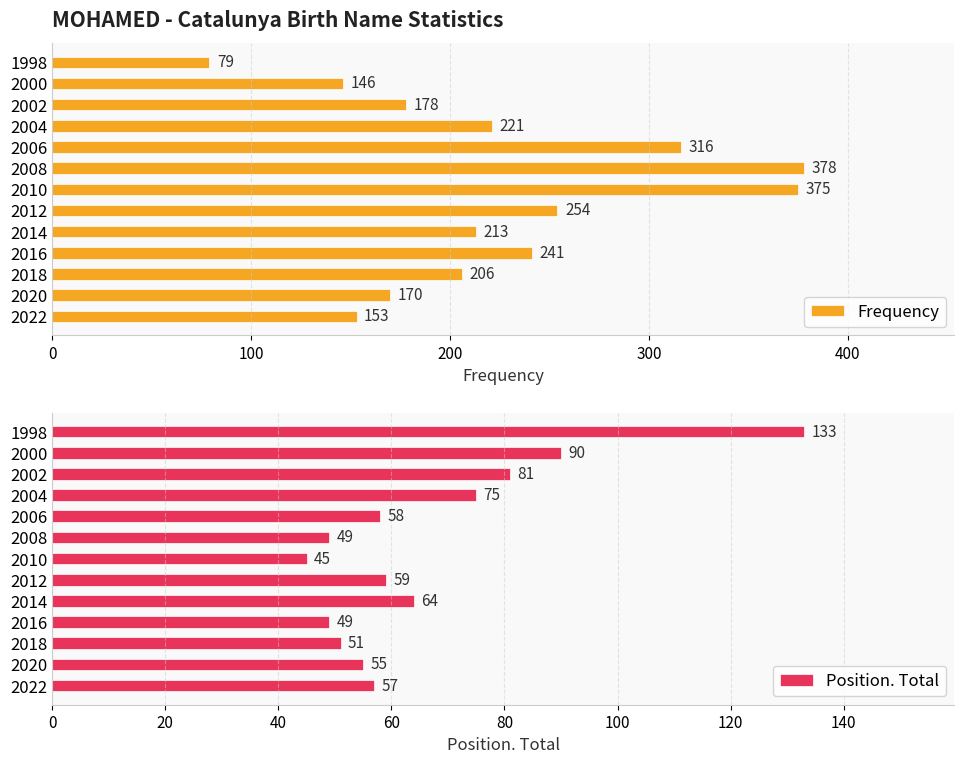

The value of Frequency at 1998 is 79. True or false?

True